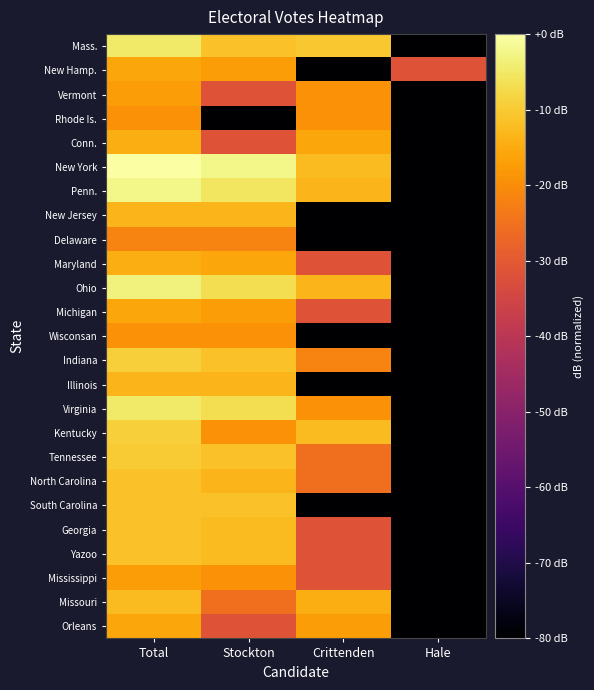

Reading left to right, what are all the values shown in this chart?

Mass.: Total=-4.9	Stockton=-11.4	Crittenden=-10.5	Hale=-180.0
New Hamp.: Total=-15.8	Stockton=-17.4	Crittenden=-180.0	Hale=-31.4
Vermont: Total=-17.4	Stockton=-31.4	Crittenden=-19.3	Hale=-180.0
Rhode Is.: Total=-19.3	Stockton=-180.0	Crittenden=-19.3	Hale=-180.0
Conn.: Total=-14.5	Stockton=-31.4	Crittenden=-15.8	Hale=-180.0
New York: Total=0.0	Stockton=-2.4	Crittenden=-12.3	Hale=-180.0
Penn.: Total=-2.4	Stockton=-5.3	Crittenden=-13.3	Hale=-180.0
New Jersey: Total=-13.3	Stockton=-13.3	Crittenden=-180.0	Hale=-180.0
Delaware: Total=-21.8	Stockton=-21.8	Crittenden=-180.0	Hale=-180.0
Maryland: Total=-14.5	Stockton=-15.8	Crittenden=-31.4	Hale=-180.0
Ohio: Total=-3.4	Stockton=-6.8	Crittenden=-13.3	Hale=-180.0
Michigan: Total=-15.8	Stockton=-17.4	Crittenden=-31.4	Hale=-180.0
Wisconsan: Total=-19.3	Stockton=-19.3	Crittenden=-180.0	Hale=-180.0
Indiana: Total=-9.1	Stockton=-11.4	Crittenden=-21.8	Hale=-180.0
Illinois: Total=-13.3	Stockton=-13.3	Crittenden=-180.0	Hale=-180.0
Virginia: Total=-4.9	Stockton=-6.8	Crittenden=-19.3	Hale=-180.0
Kentucky: Total=-9.1	Stockton=-19.3	Crittenden=-12.3	Hale=-180.0
Tennessee: Total=-9.8	Stockton=-11.4	Crittenden=-25.3	Hale=-180.0
North Carolina: Total=-11.4	Stockton=-13.3	Crittenden=-25.3	Hale=-180.0
South Carolina: Total=-11.4	Stockton=-11.4	Crittenden=-180.0	Hale=-180.0
Georgia: Total=-11.4	Stockton=-12.3	Crittenden=-31.4	Hale=-180.0
Yazoo: Total=-11.4	Stockton=-12.3	Crittenden=-31.4	Hale=-180.0
Mississippi: Total=-17.4	Stockton=-19.3	Crittenden=-31.4	Hale=-180.0
Missouri: Total=-12.3	Stockton=-25.3	Crittenden=-14.5	Hale=-180.0
Orleans: Total=-15.8	Stockton=-31.4	Crittenden=-17.4	Hale=-180.0